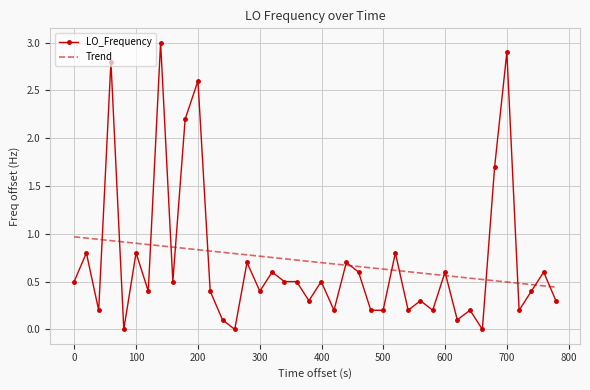

What is the greatest value displayed?

3.0